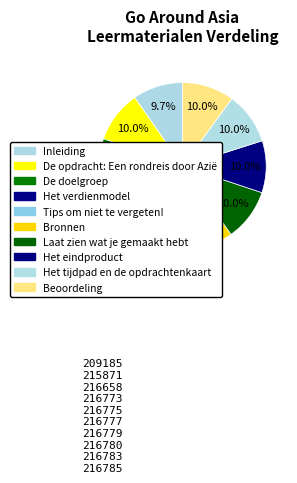

Count the number of slices in the pie.

10